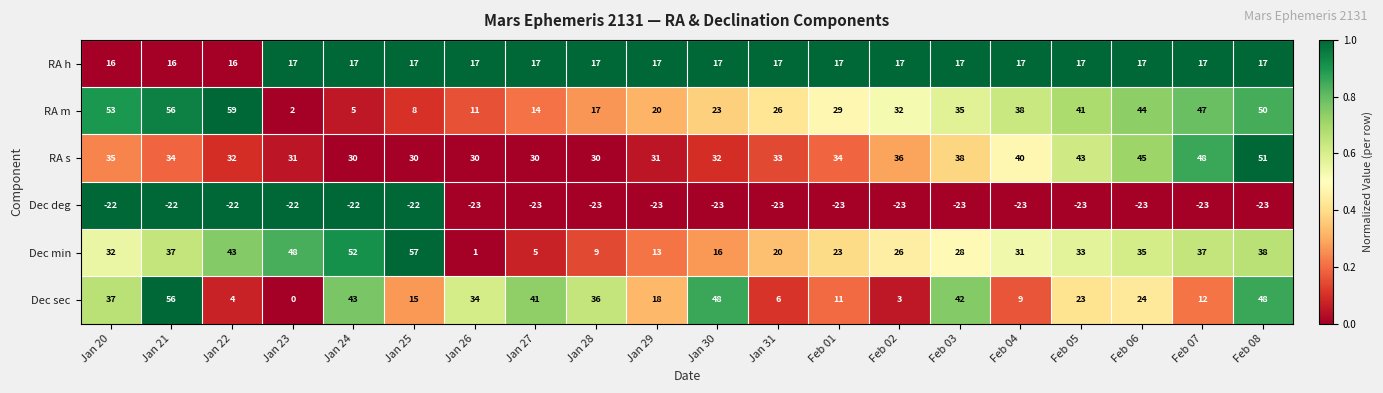

What is the difference between the maximum and minimum values in the Dec min series?

56